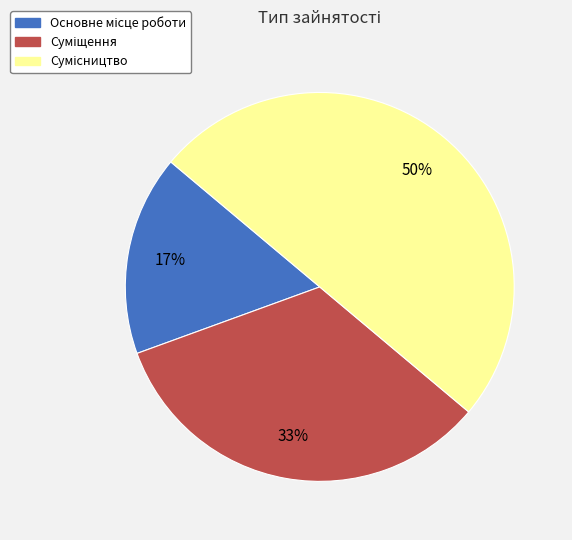

Count the number of slices in the pie.

3